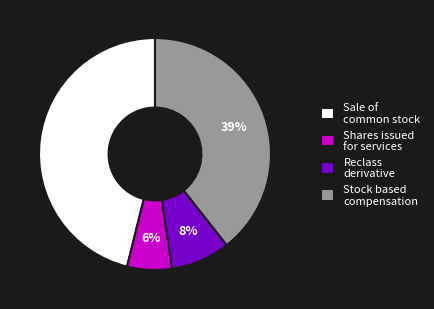

Is the sum of Shares issued for services and Reclass derivative greater than half?

No